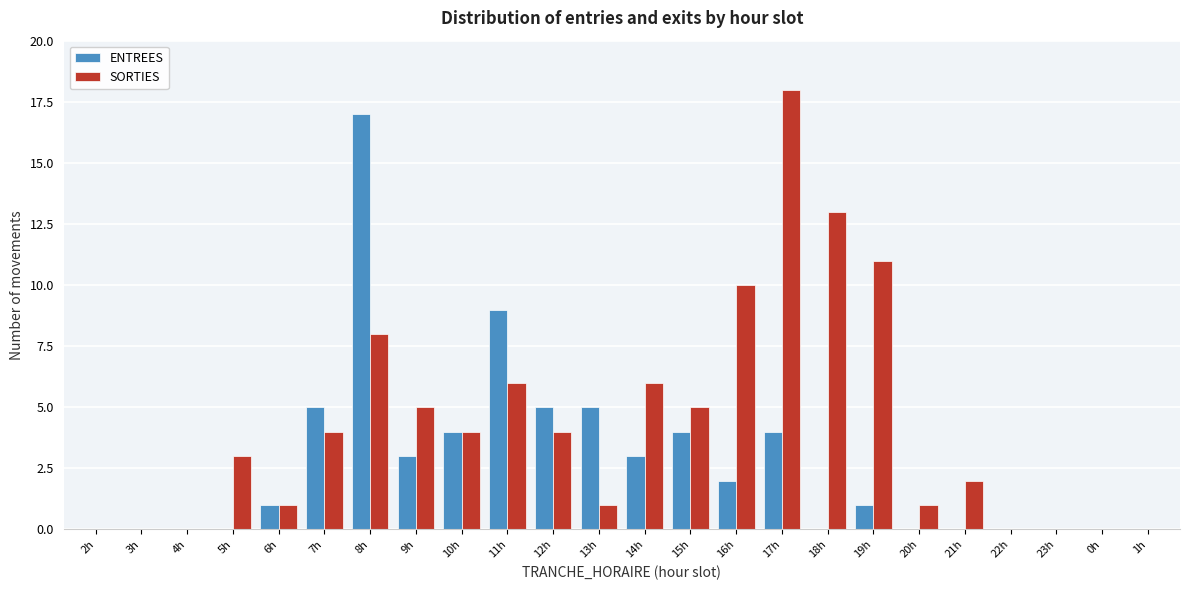

At which category does the chart reach its peak across all series?

17h